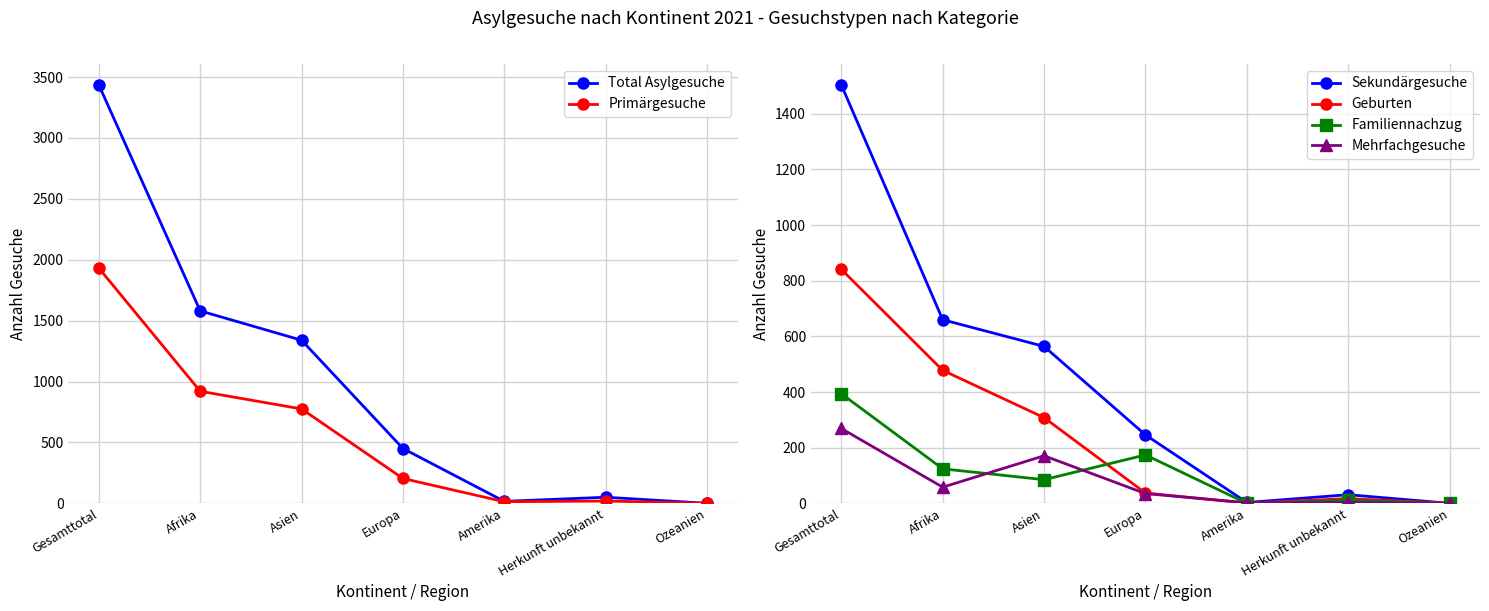

Does the chart have visible grid lines?

Yes